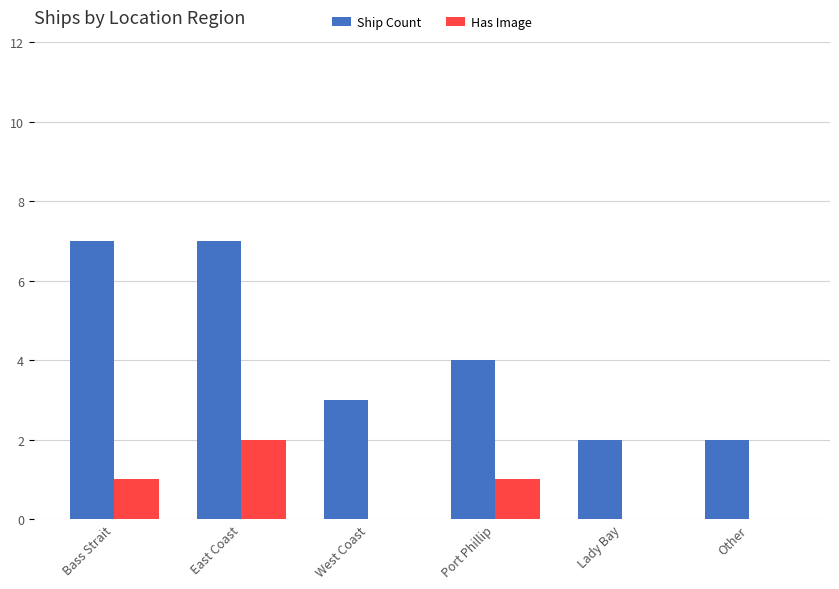

Read the Ship Count value at Bass Strait.

7